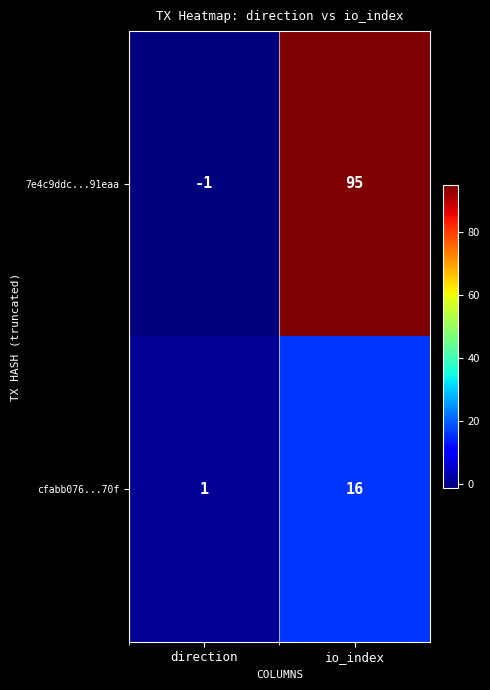

Which category has the lowest value across all series?

direction